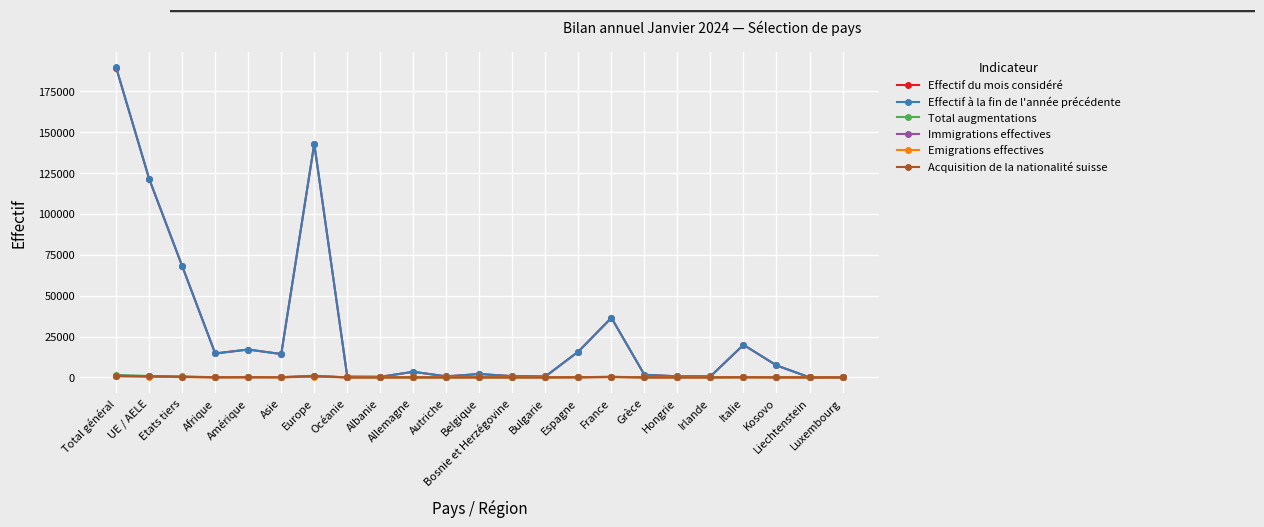

What is the maximum value shown in the chart?

189602